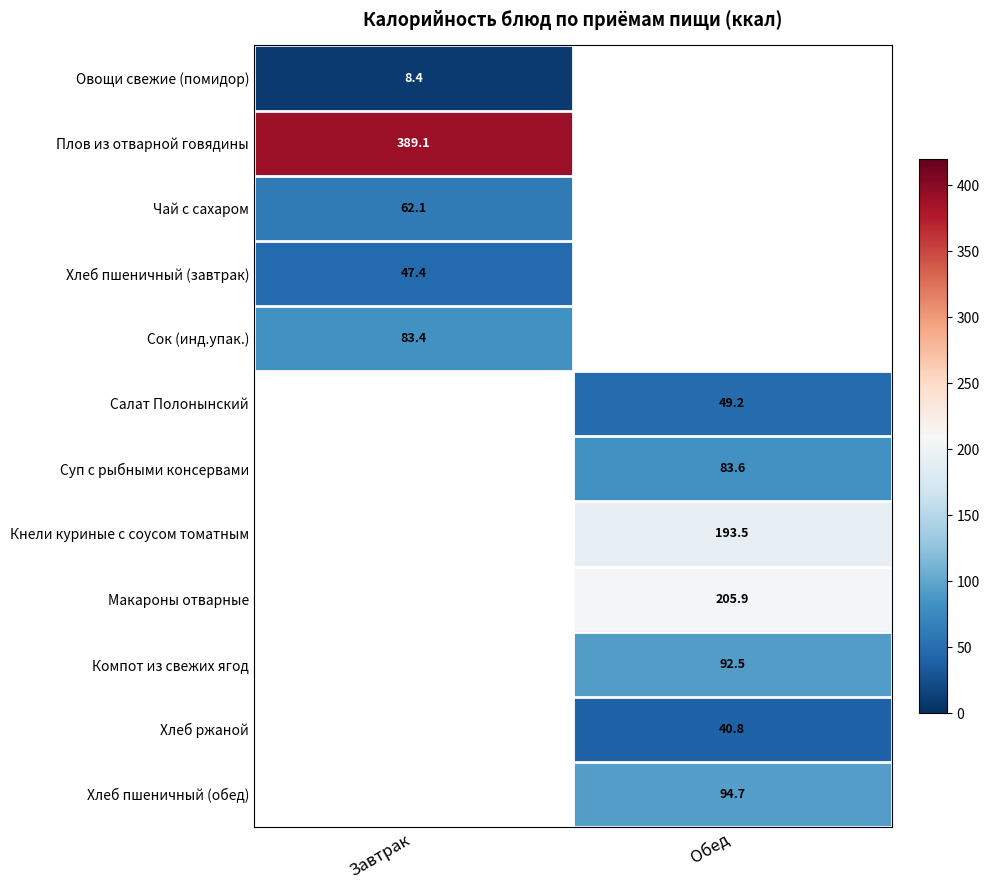

Is the value of Хлеб пшеничный (завтрак) at Завтрак greater than the value of Хлеб пшеничный (обед) at Обед?

No